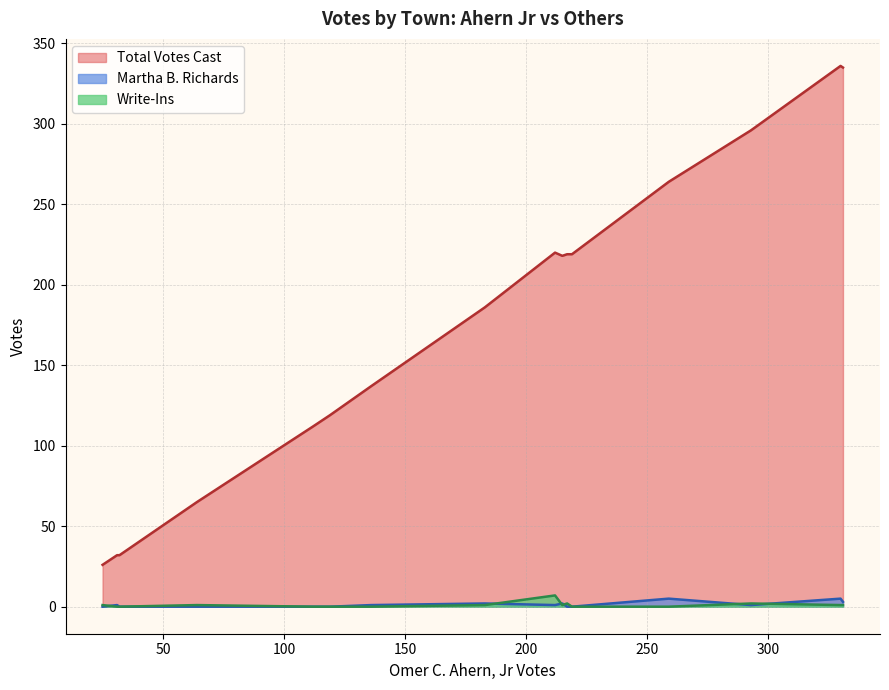

What is the maximum value for Write-Ins?

7